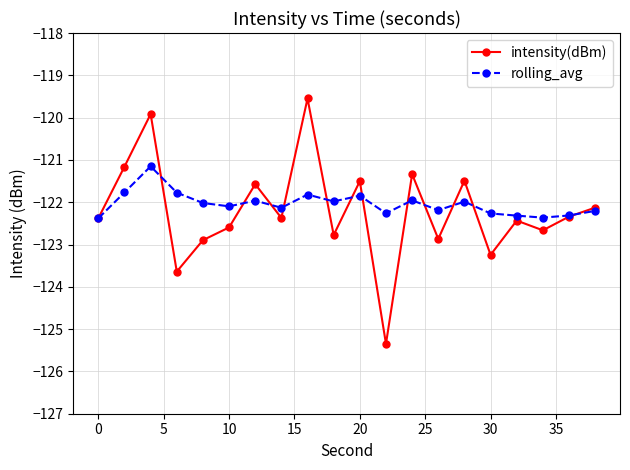

What is the minimum value for rolling_avg?

-122.4